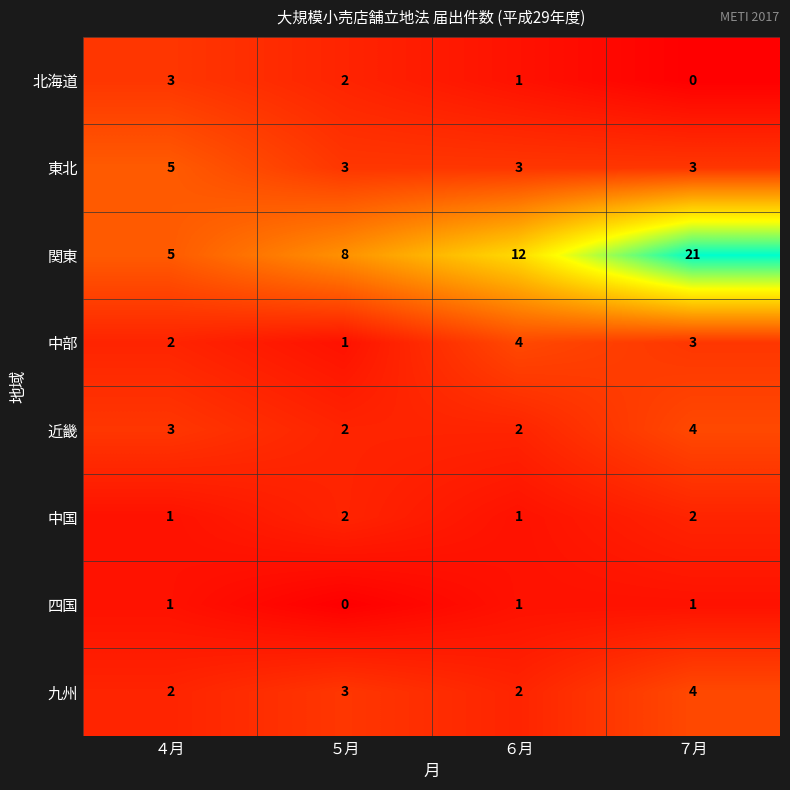

Read the 近畿 value at ４月.

3